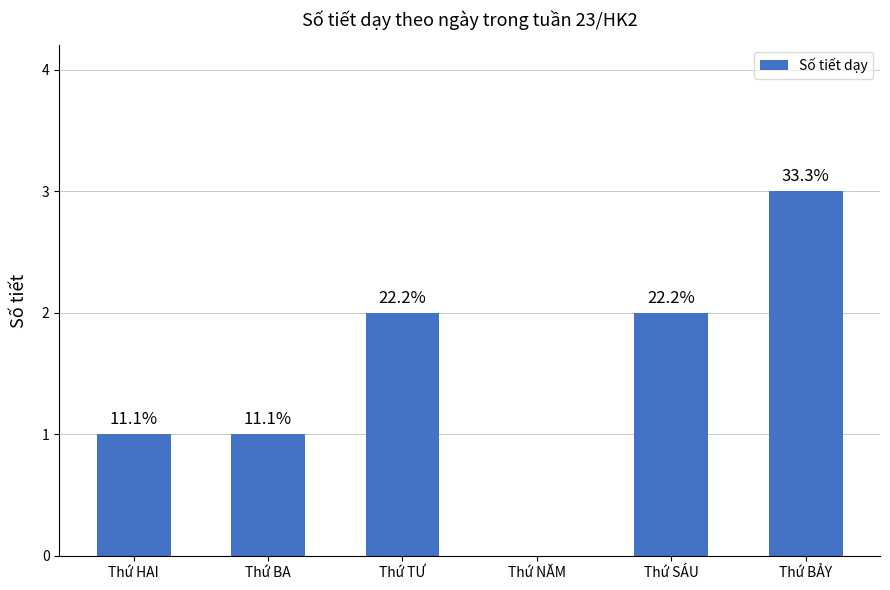

List the labels in order of value, largest first.

Thứ BẢY, Thứ TƯ, Thứ SÁU, Thứ HAI, Thứ BA, Thứ NĂM